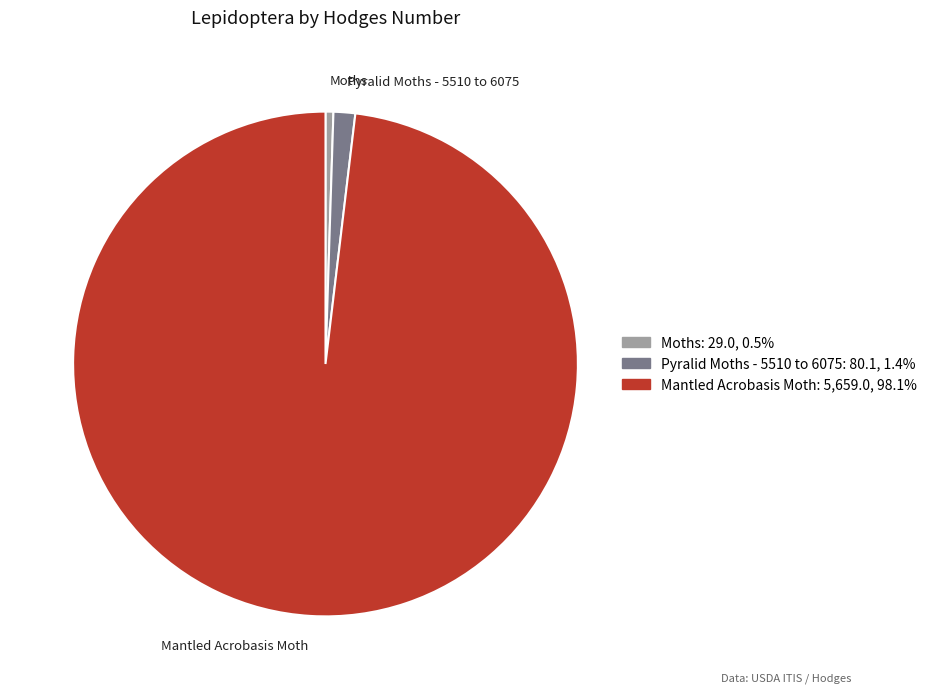

Rank the categories by value from lowest to highest.

Moths, Pyralid Moths - 5510 to 6075, Mantled Acrobasis Moth